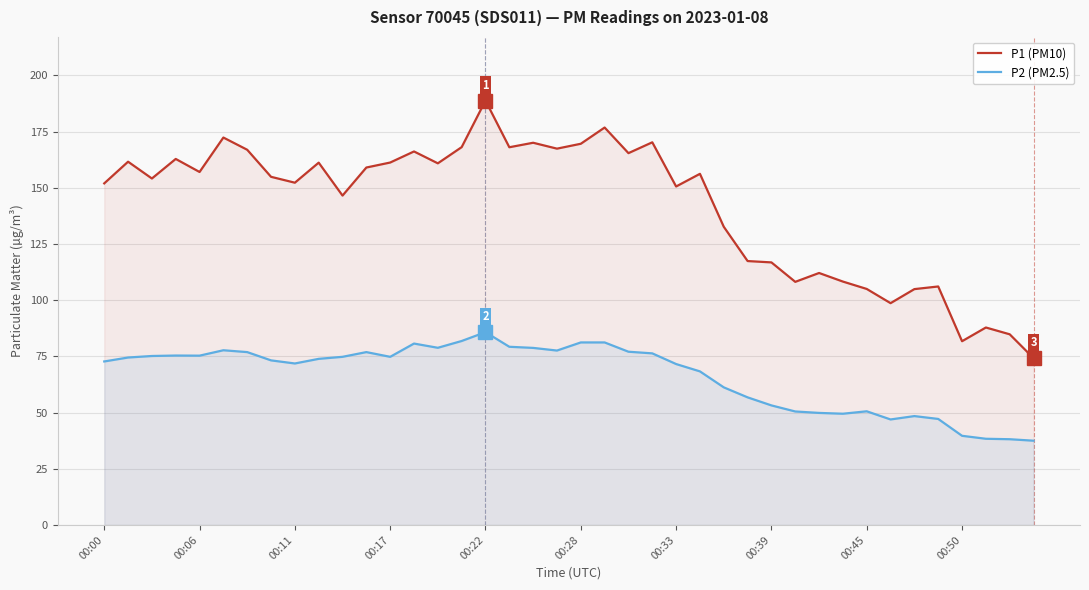

True or false: P2 (PM2.5) and P1 (PM10) cross at least once.

False